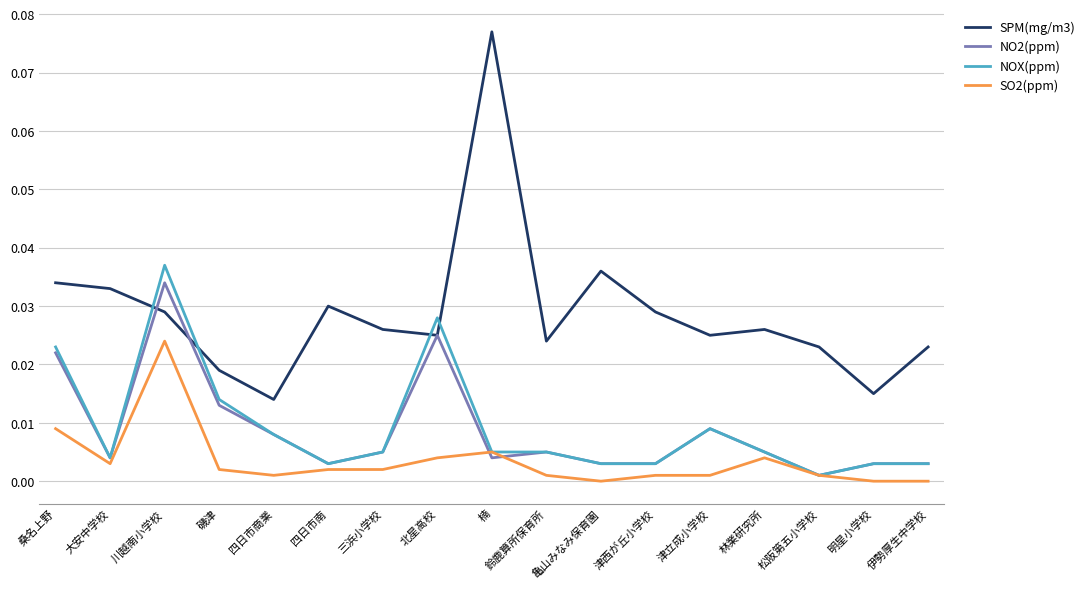

Is it true that SPM(mg/m3) equals 0.0 at 鈴鹿算所保育所?

True